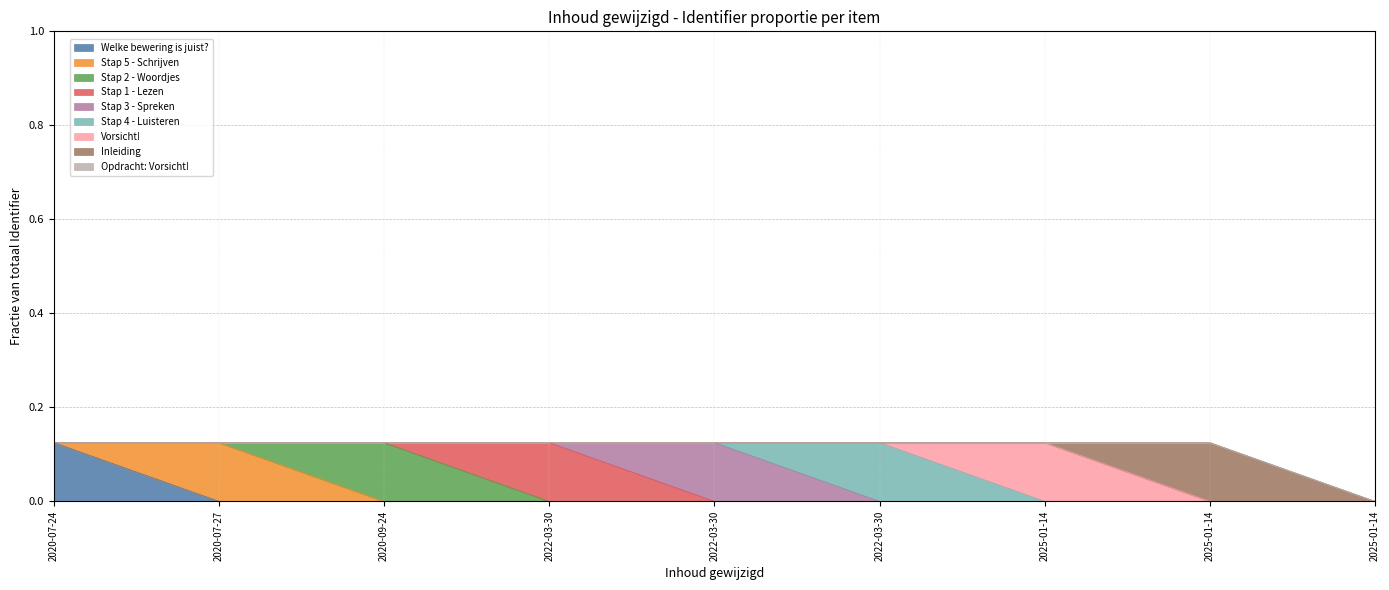

How many lines are shown in the chart?

9